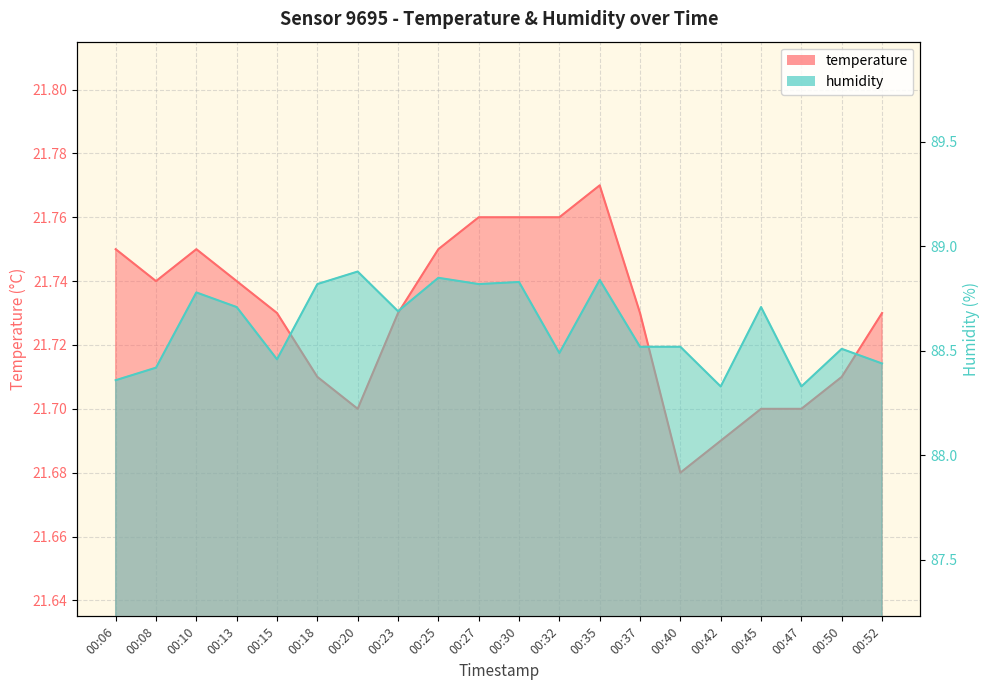

The temperature series shows 11.3 at 00:20. True or false?

False